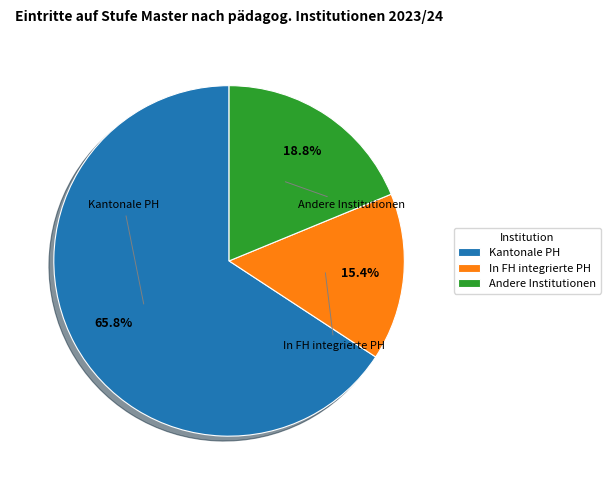

What percentage is the In FH integrierte PH slice, to the nearest percent?

15%